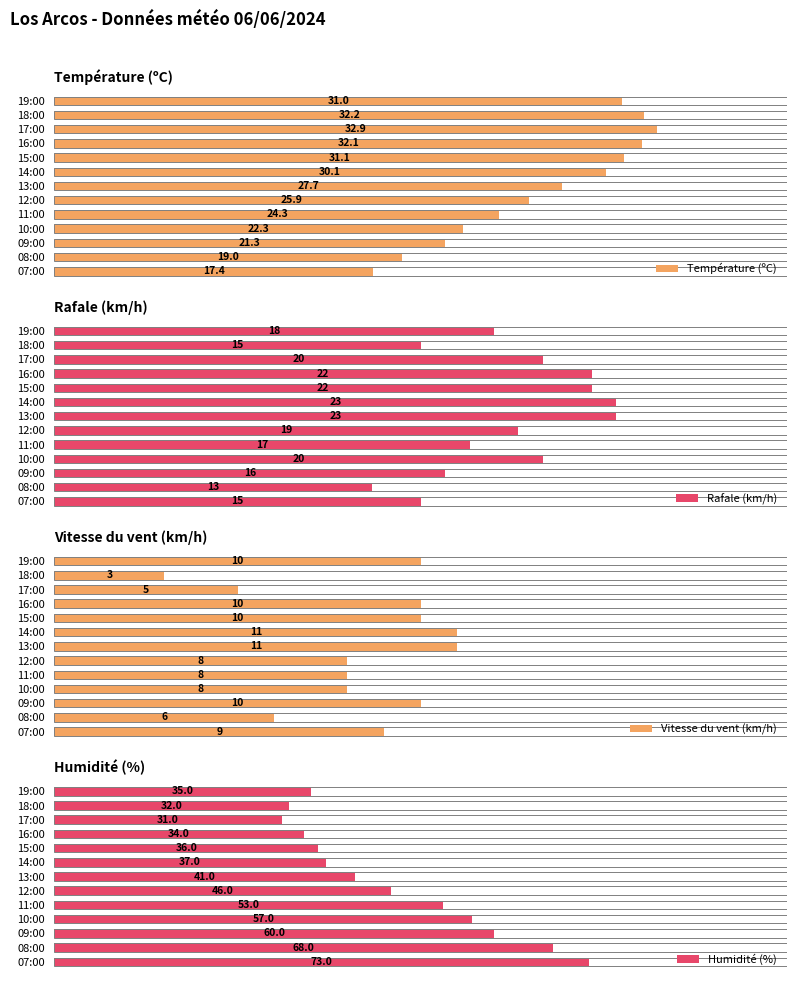

Does the chart contain any negative values?

No